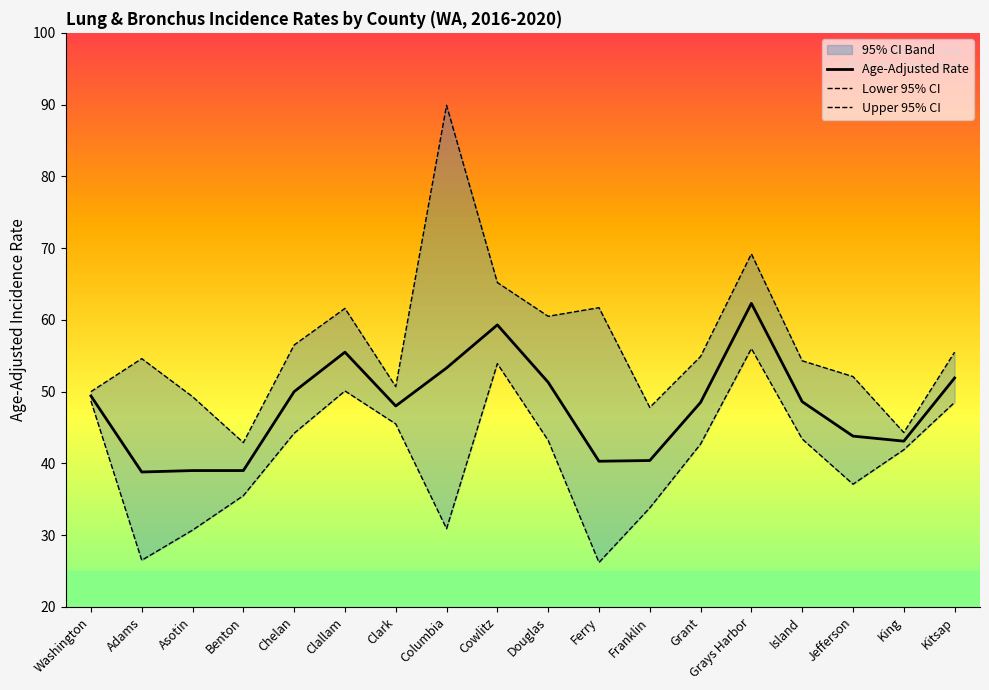

In Age-Adjusted Rate, how many points are higher than both neighbors (excluding endpoints)?

3